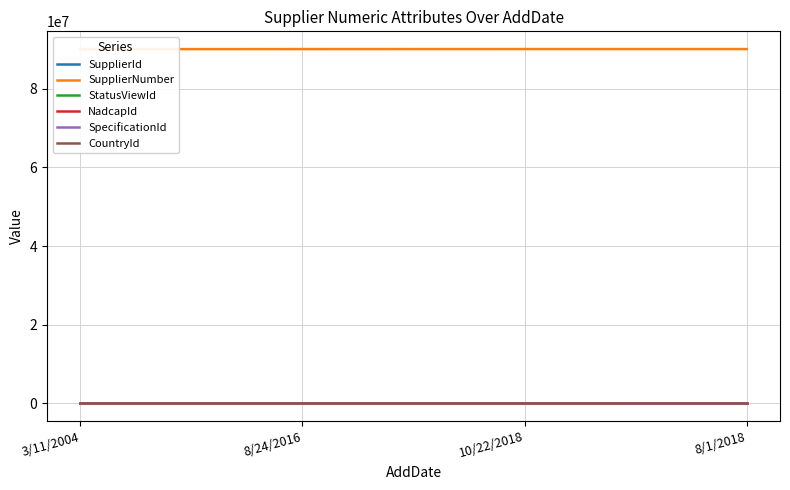

At how many categories does at least one series exceed 63688061?

4